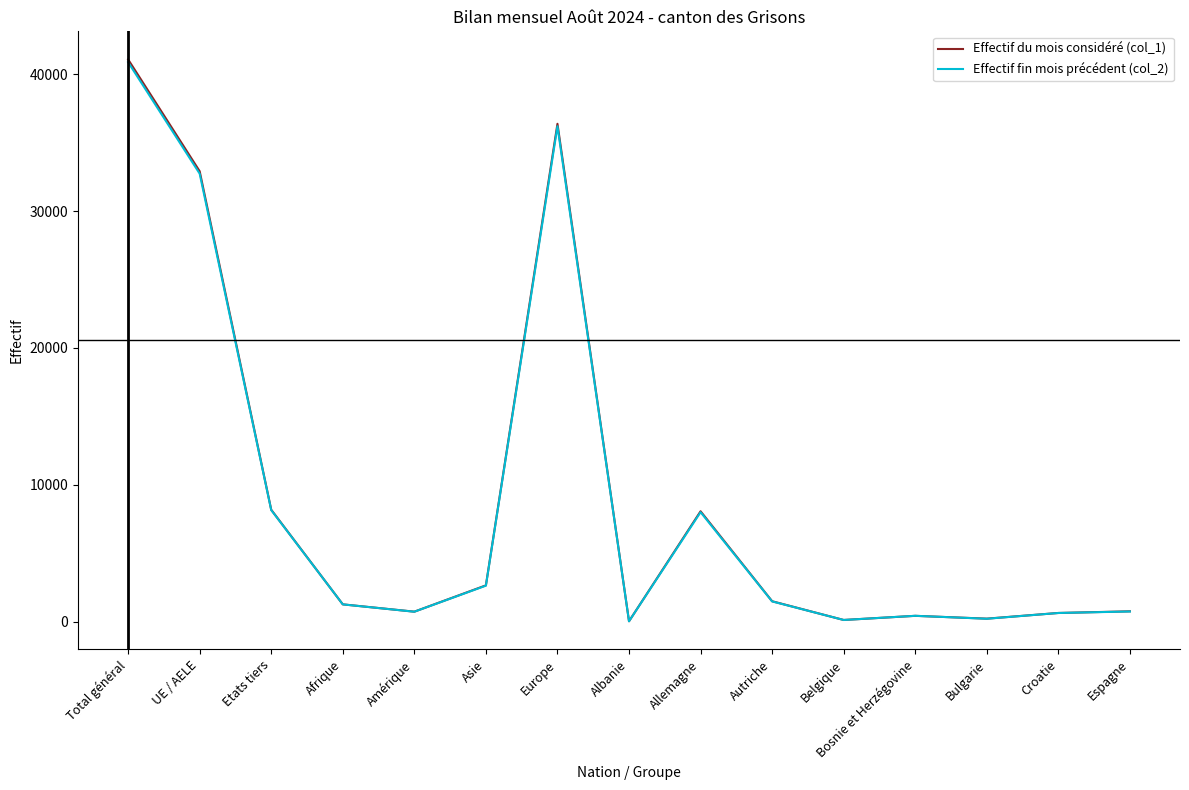

Is the value of Effectif fin mois précédent (col_2) at Asie greater than the value of Effectif du mois considéré (col_1) at Croatie?

Yes